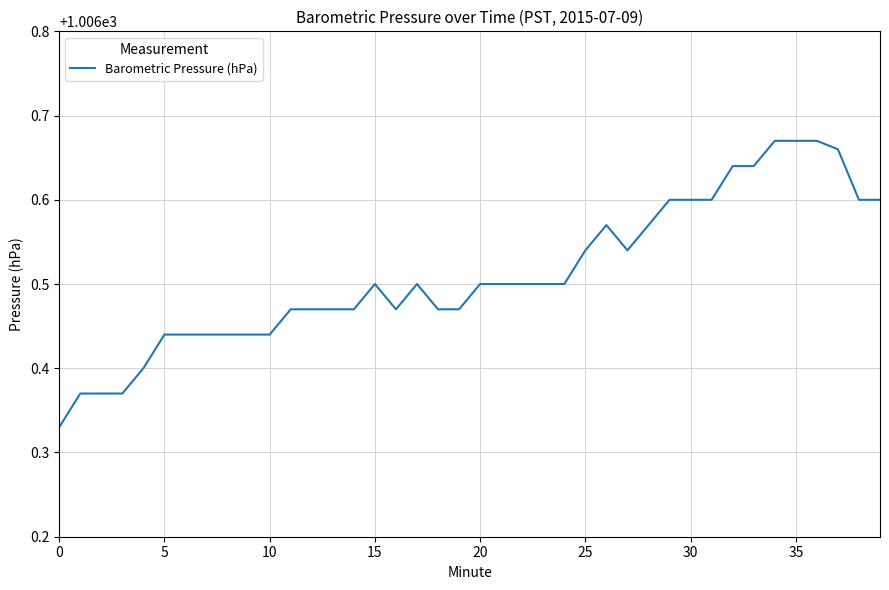

What is the difference between the maximum and minimum values?

0.3